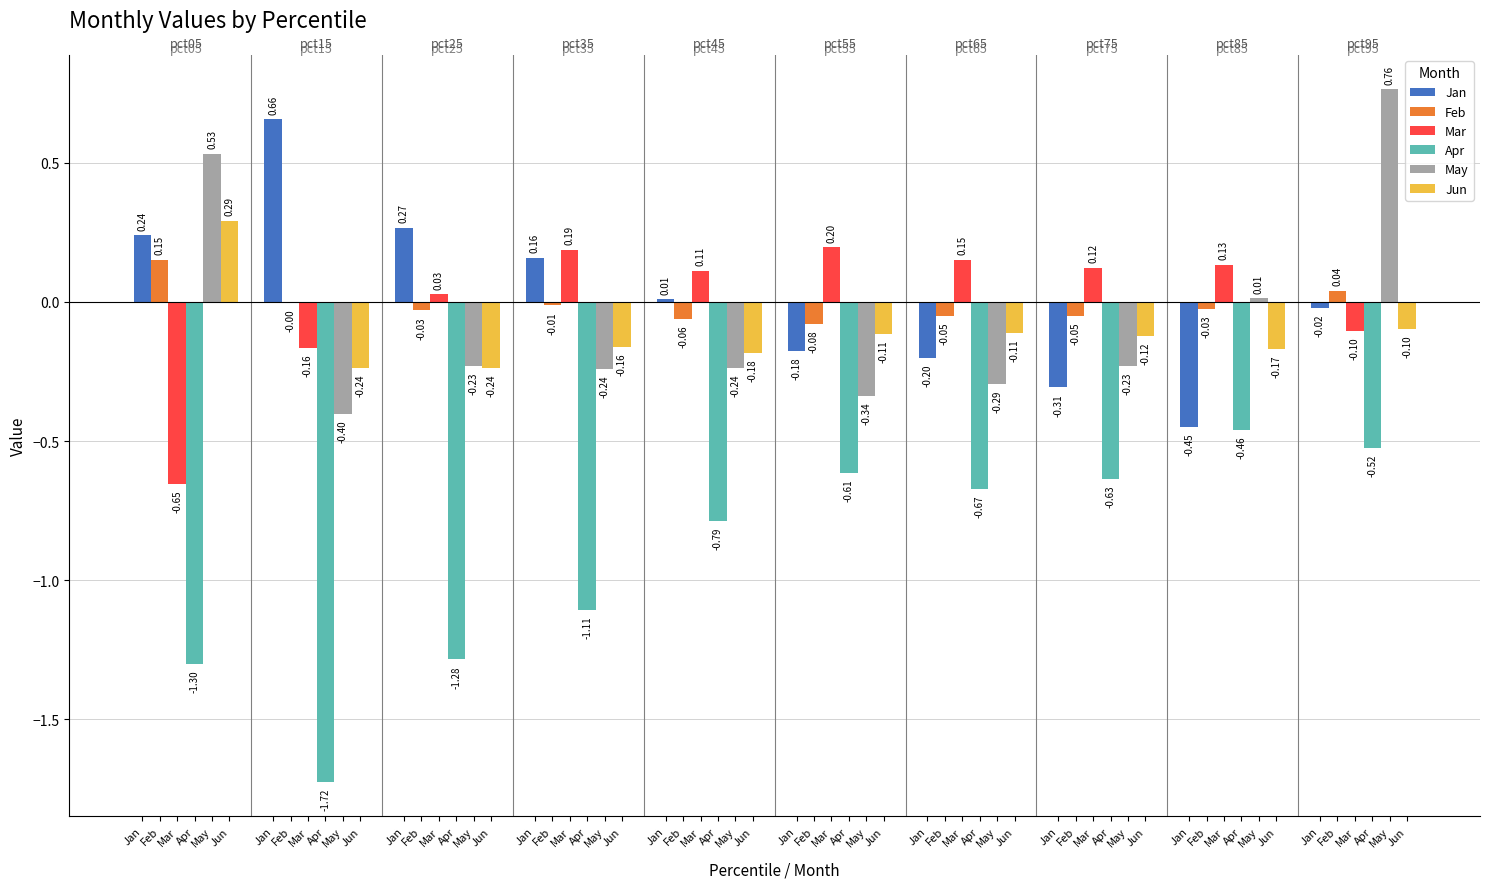

What are all the series names shown in the legend?

Jan, Feb, Mar, Apr, May, Jun